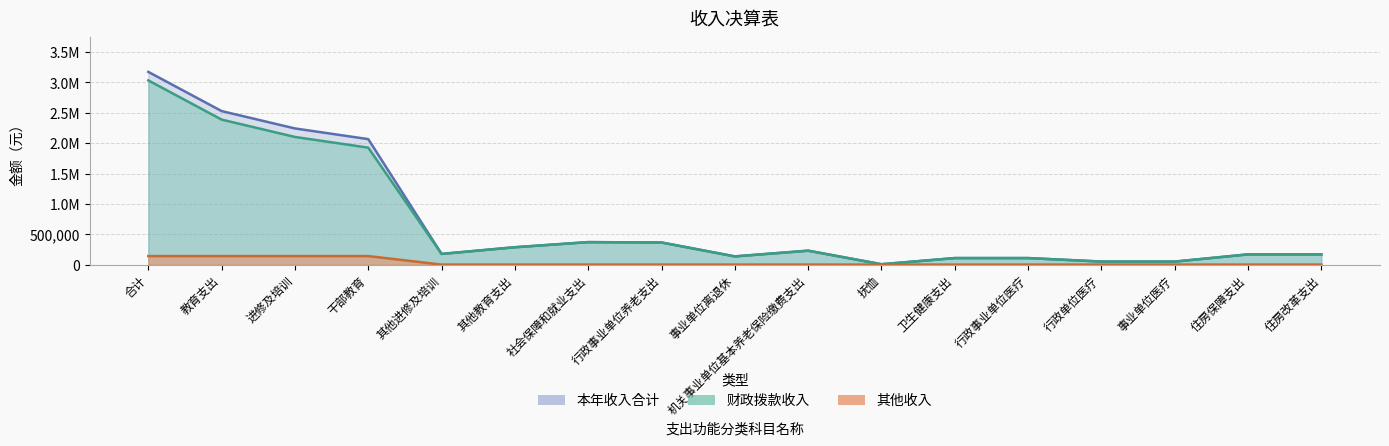

Which series has the largest total across all categories?

本年收入合计